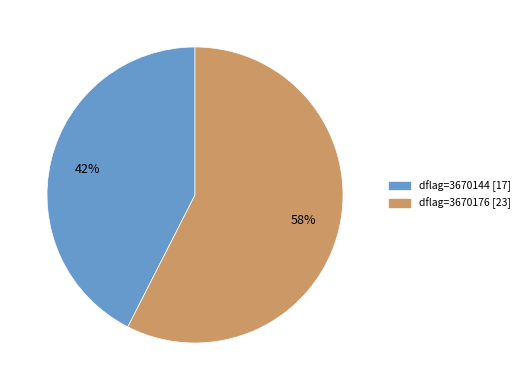

What is the largest slice in the pie chart?

dflag=3670176